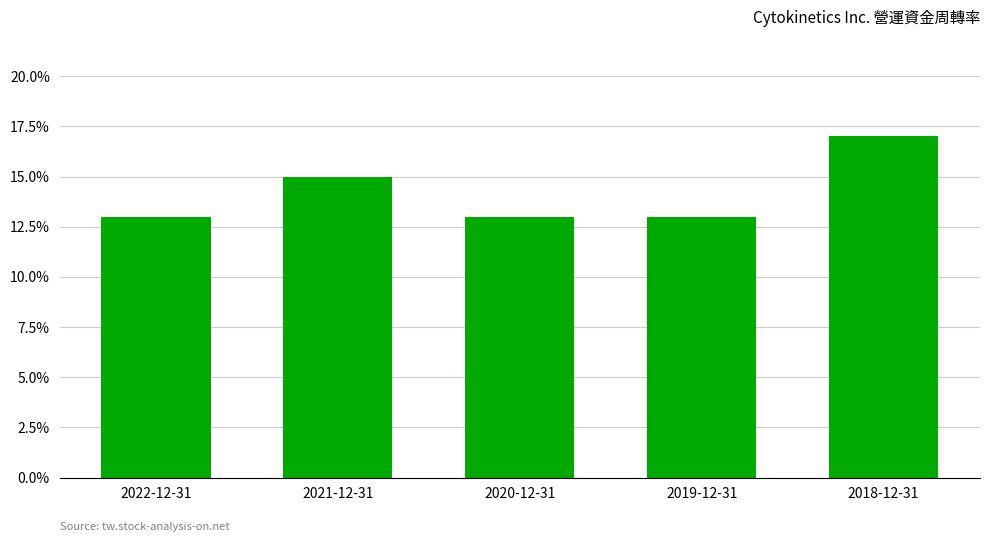

Reading left to right, what are all the values shown in this chart?

2022-12-31=0.1	2021-12-31=0.1	2020-12-31=0.1	2019-12-31=0.1	2018-12-31=0.2